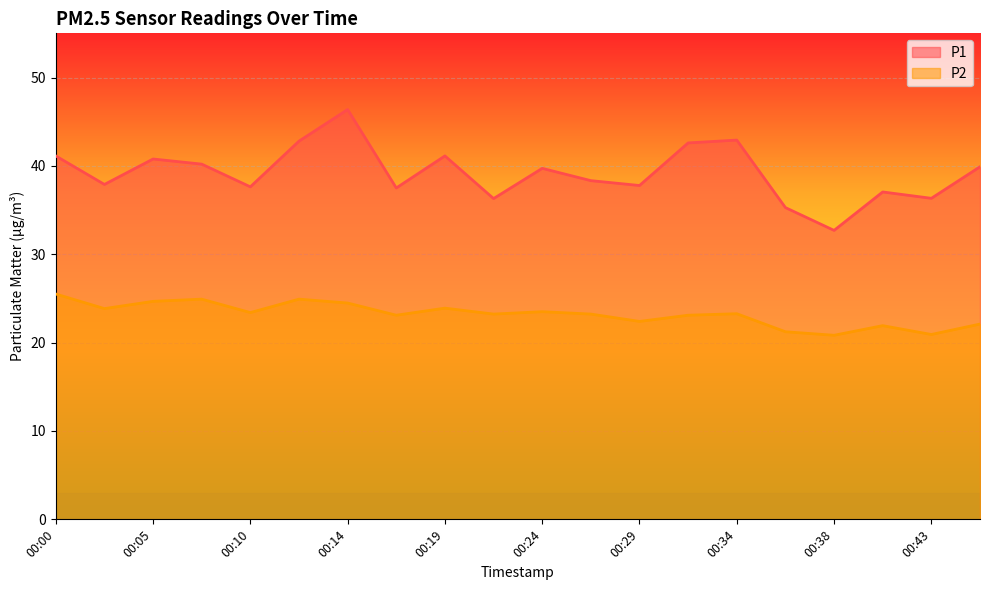

What is the lowest value of the P2 series?

20.8